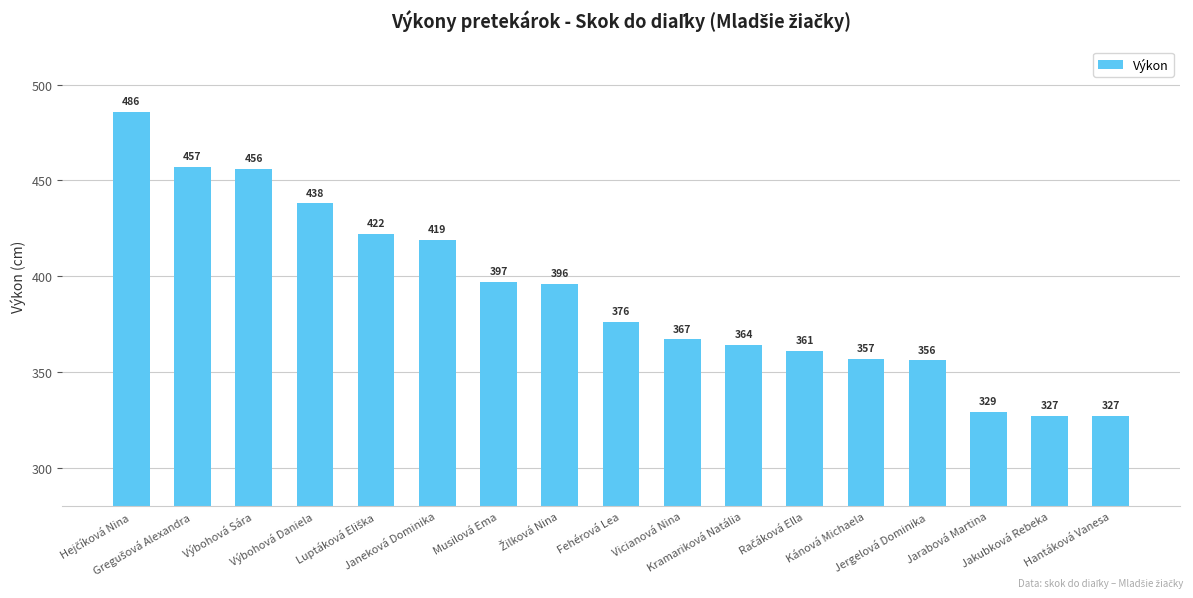

Is it true that the value at Výbohová Daniela is 438?

True